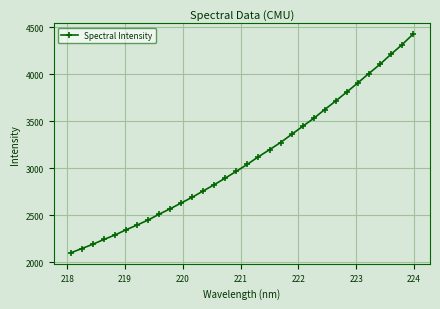

What is the sum of all values?

99134.3